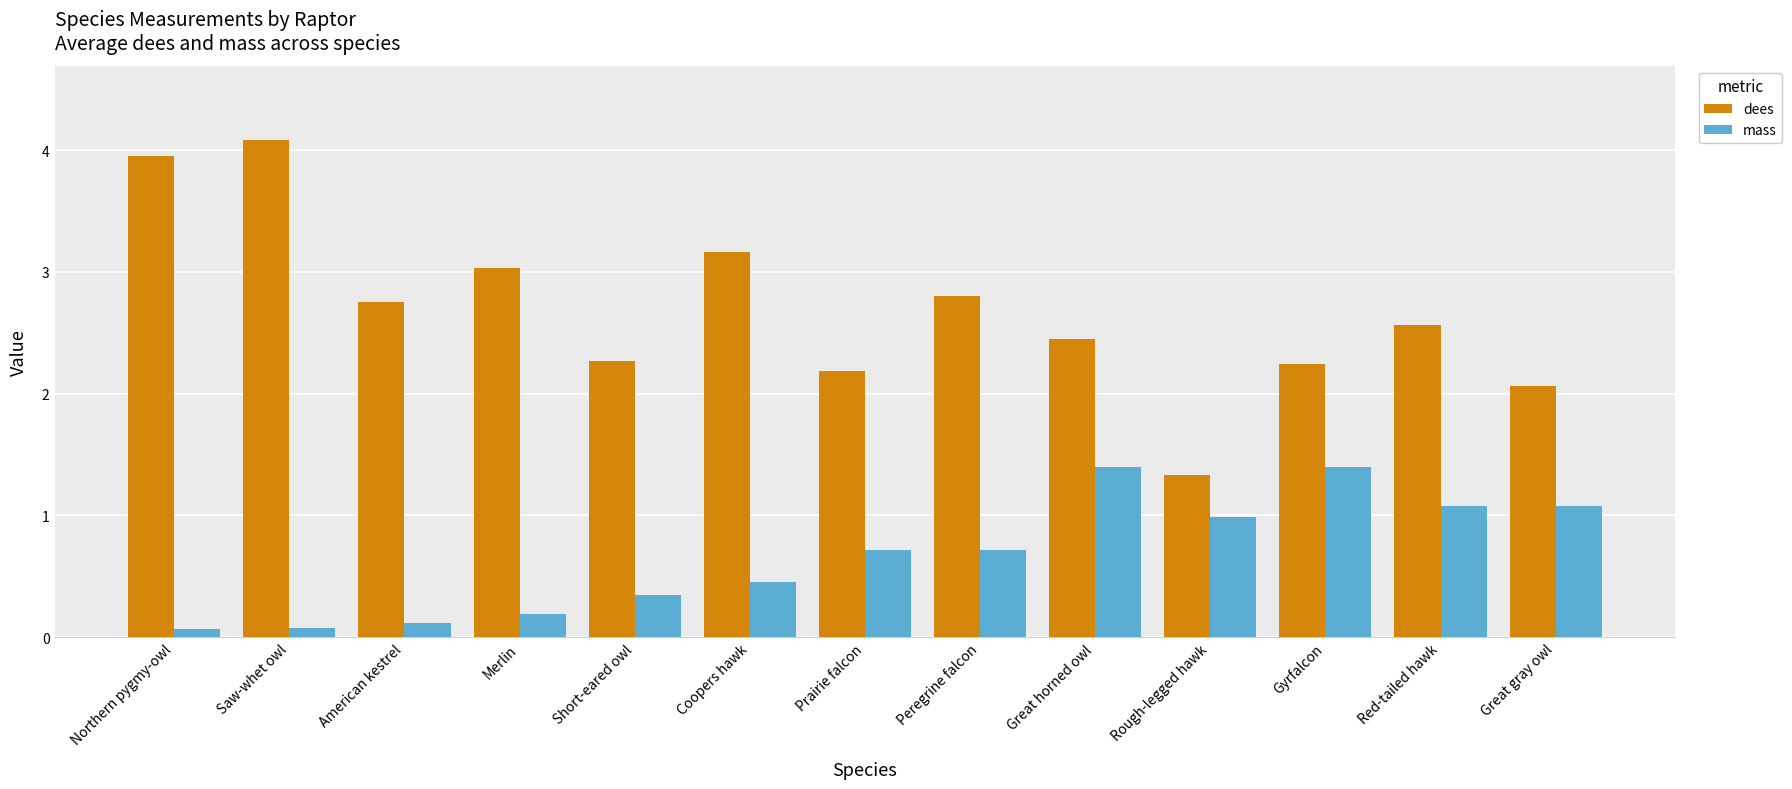

What is the difference between the second highest and second lowest values in the dees series?

1.9